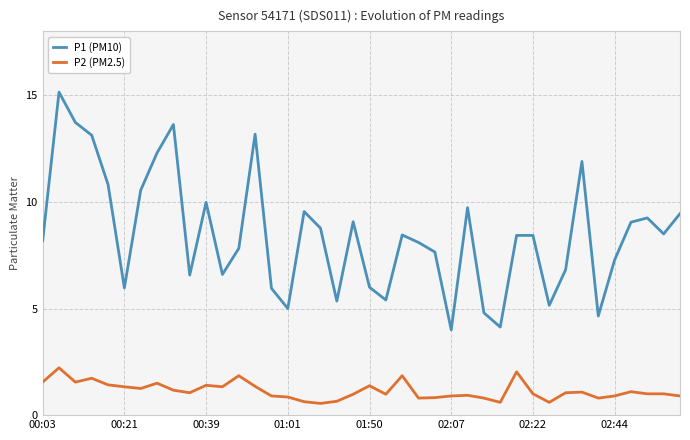

What is the highest value of the P1 (PM10) series?

15.2